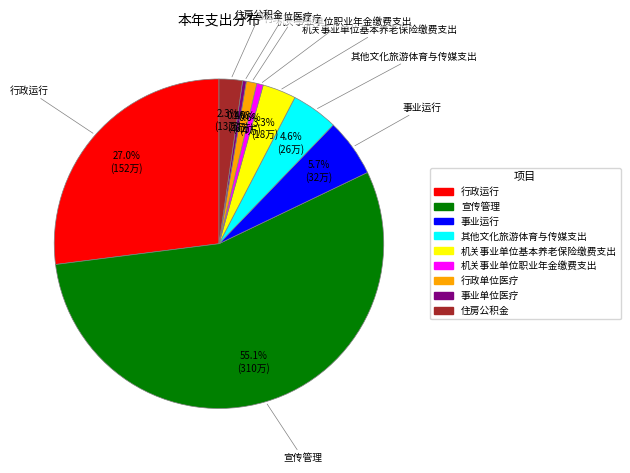

To the nearest percent, what portion does 宣传管理 represent?

55%